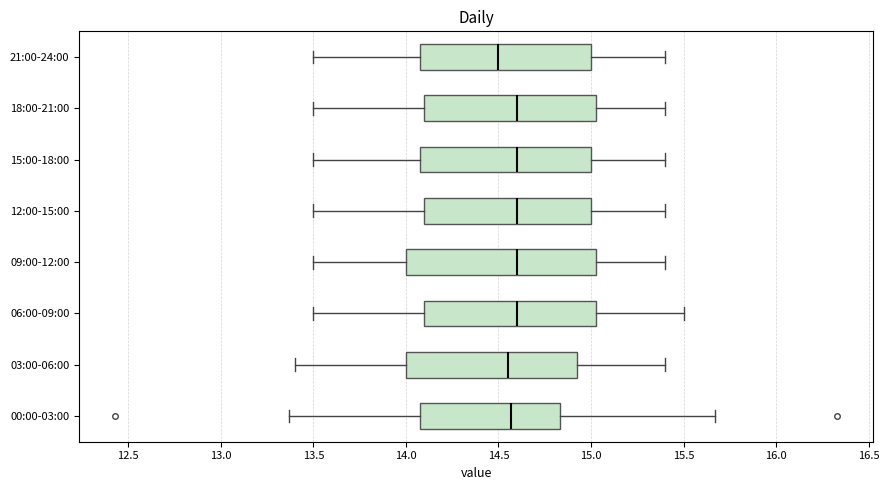

Where is the left edge of the box for 03:00-06:00 on the x-axis? The values are not printed on the chart, so give them approximately, as read against the axis.

14.00